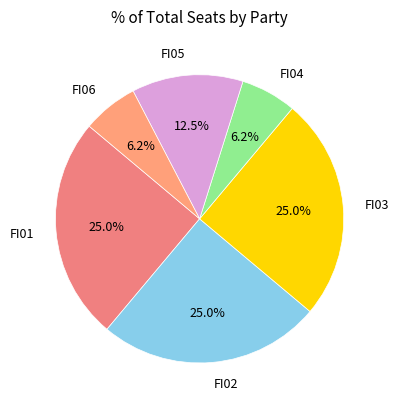

Combined, do FI01 and FI05 account for over 50%?

No